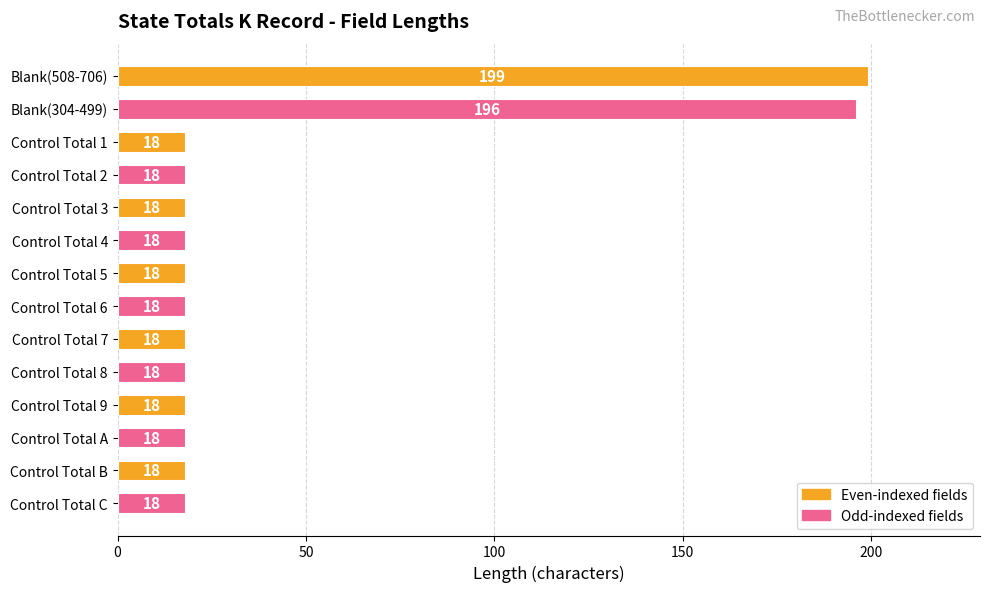

What is the greatest value displayed?

199